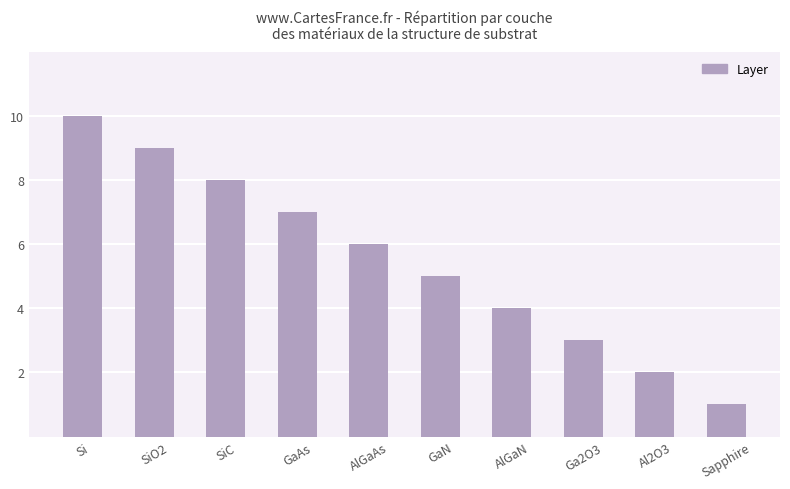

Reading left to right, extract all data points from this chart.

Si=10	SiO2=9	SiC=8	GaAs=7	AlGaAs=6	GaN=5	AlGaN=4	Ga2O3=3	Al2O3=2	Sapphire=1